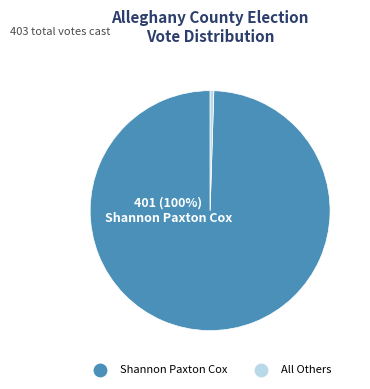

Is there a majority slice in this chart?

Yes